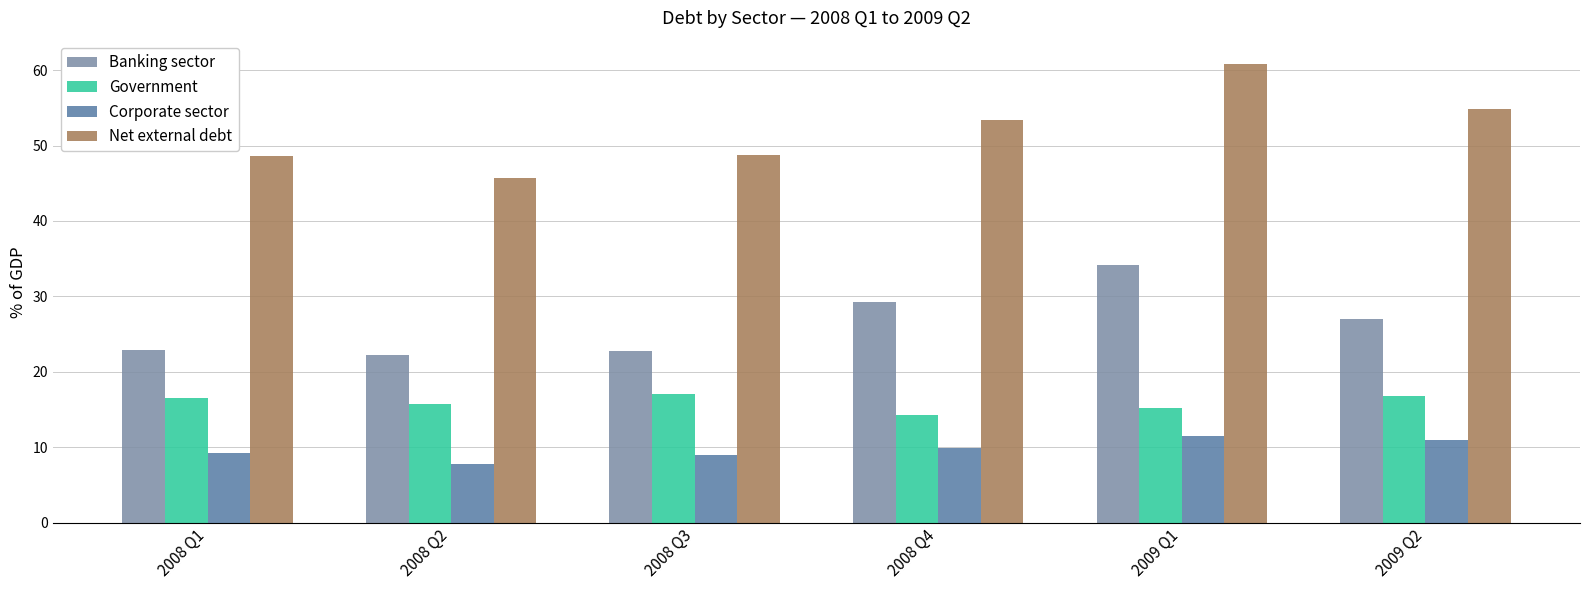

Which series has the widest spread of values?

Net external debt